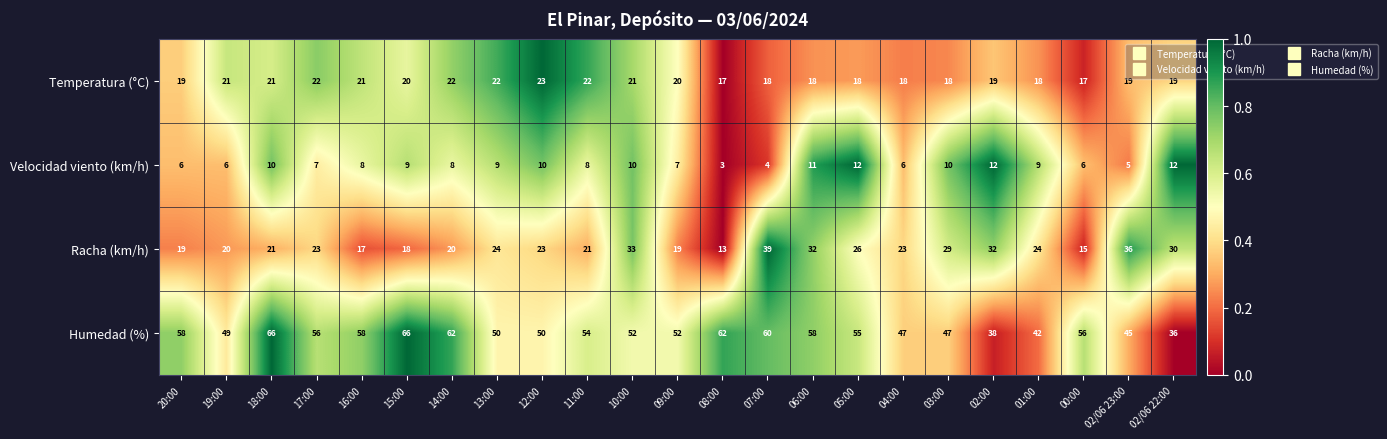

Between 11:00 and 02/06 23:00, which series saw the biggest shift?

Racha (km/h)